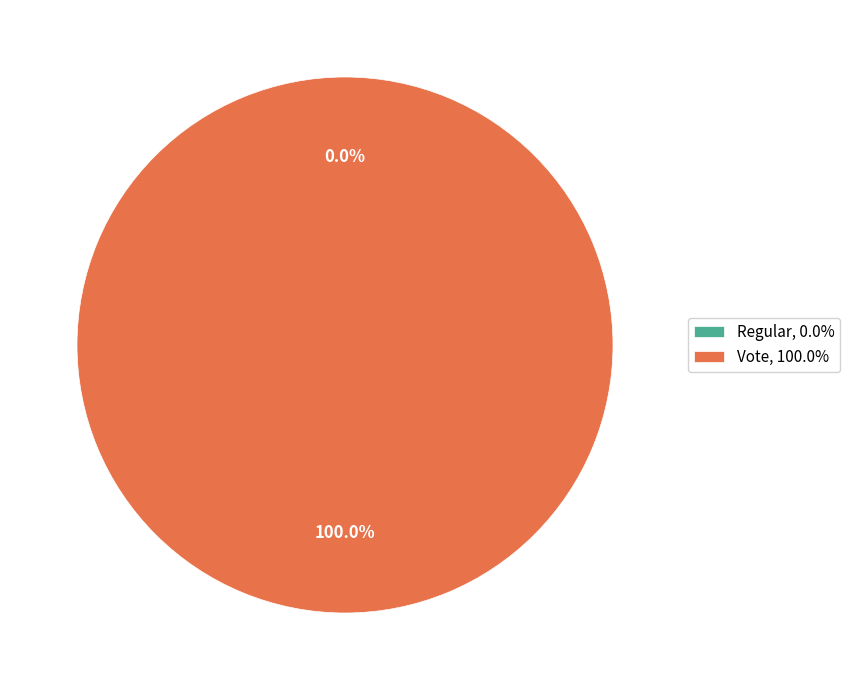

The Regular slice represents 1% of the pie. True or false?

False